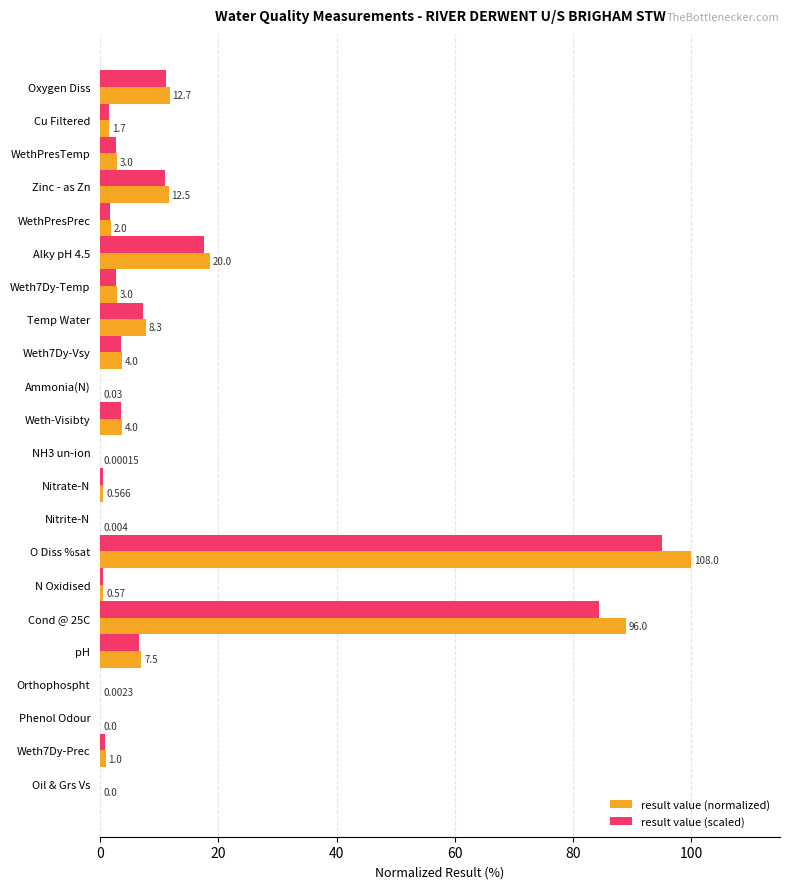

What are all the series names shown in the legend?

result value (normalized), result value (scaled)